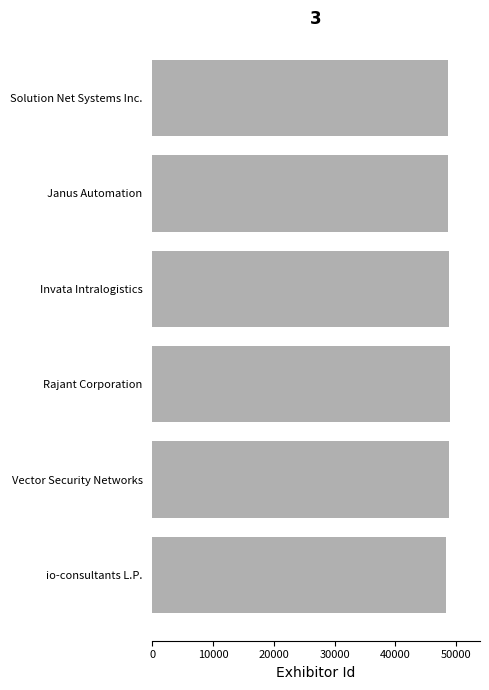

How many bars are there in total?

6